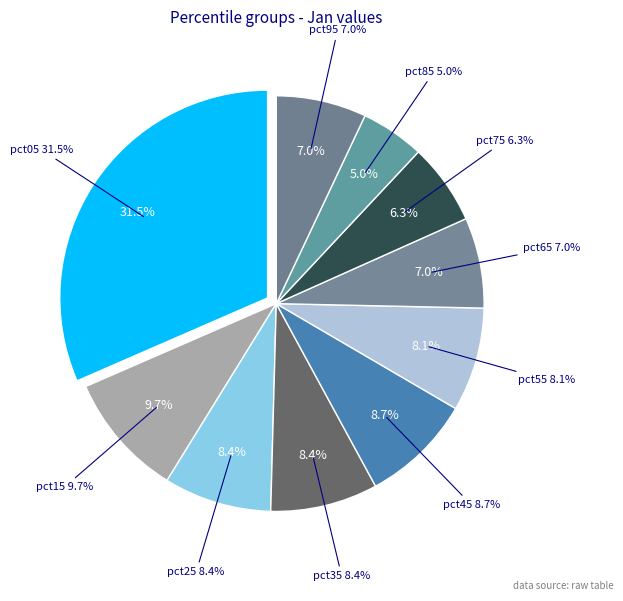

Rank the categories by value from lowest to highest.

pct85, pct75, pct95, pct65, pct55, pct35, pct25, pct45, pct15, pct05